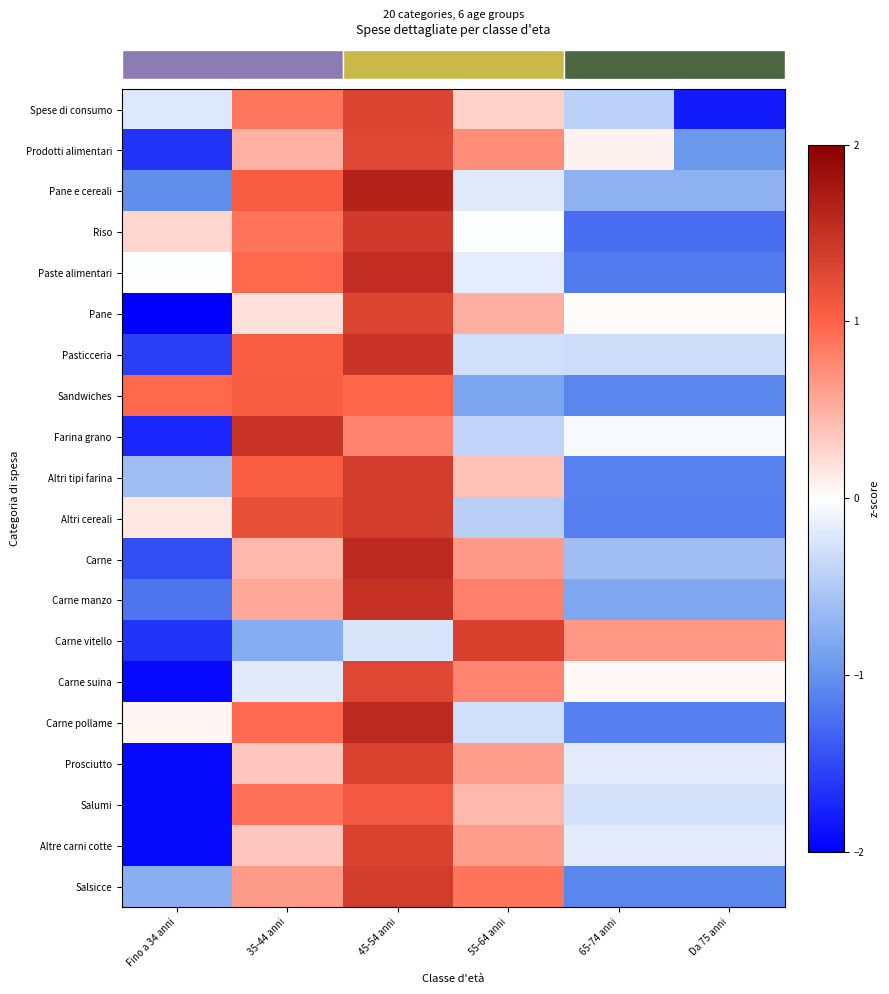

What is the maximum value shown in the chart?

1.6